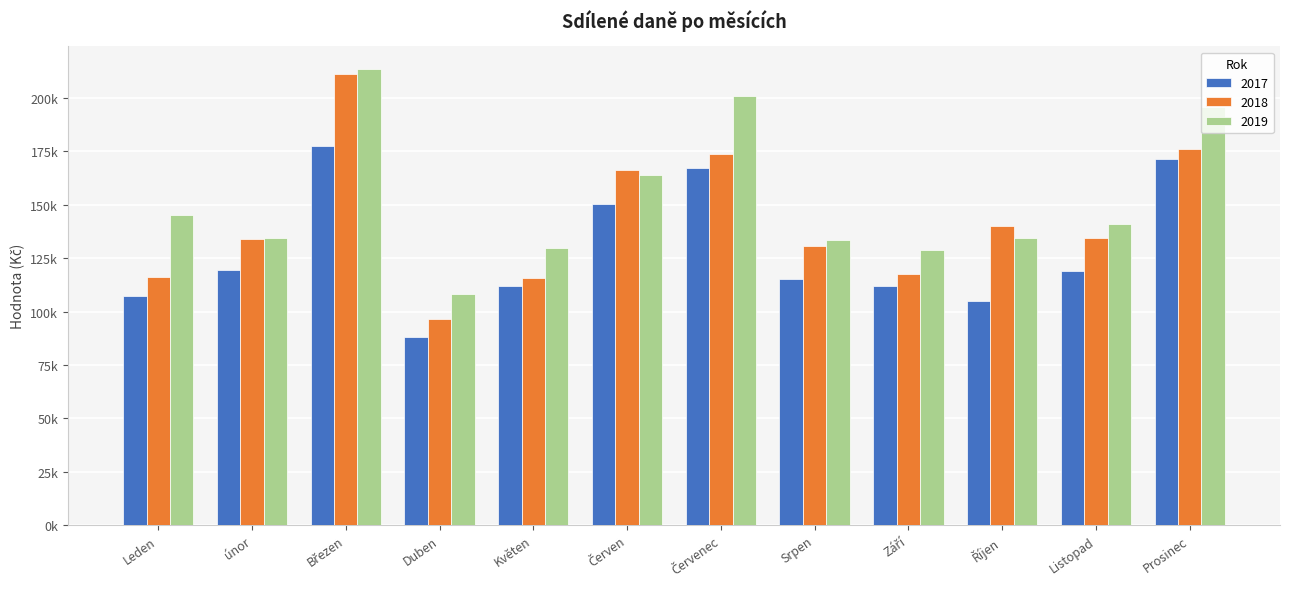

Where does the 2017 series first go above 119099?

únor